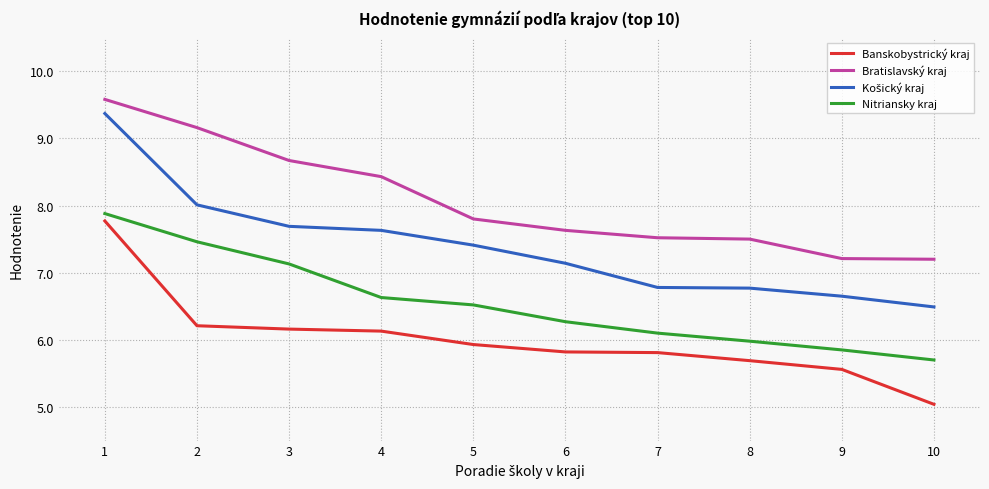

At which category is the sum across all series the highest?

1